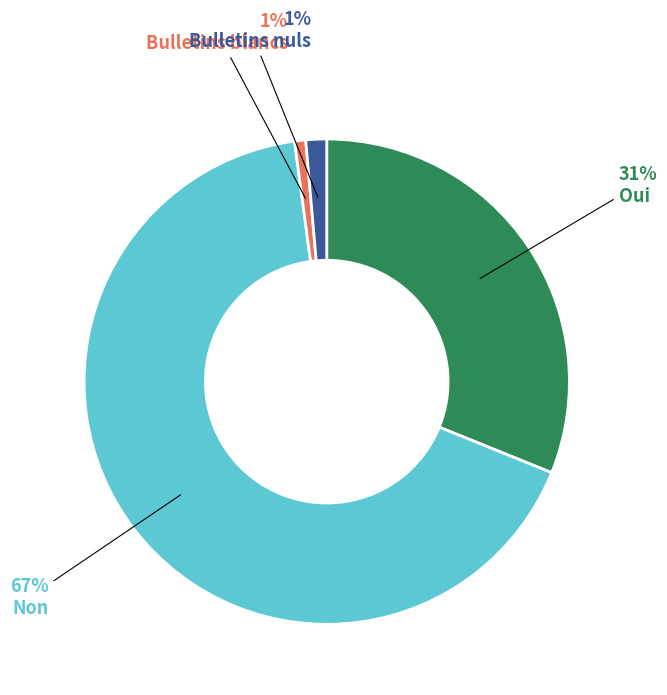

To the nearest percent, what is the average slice percentage?

25%